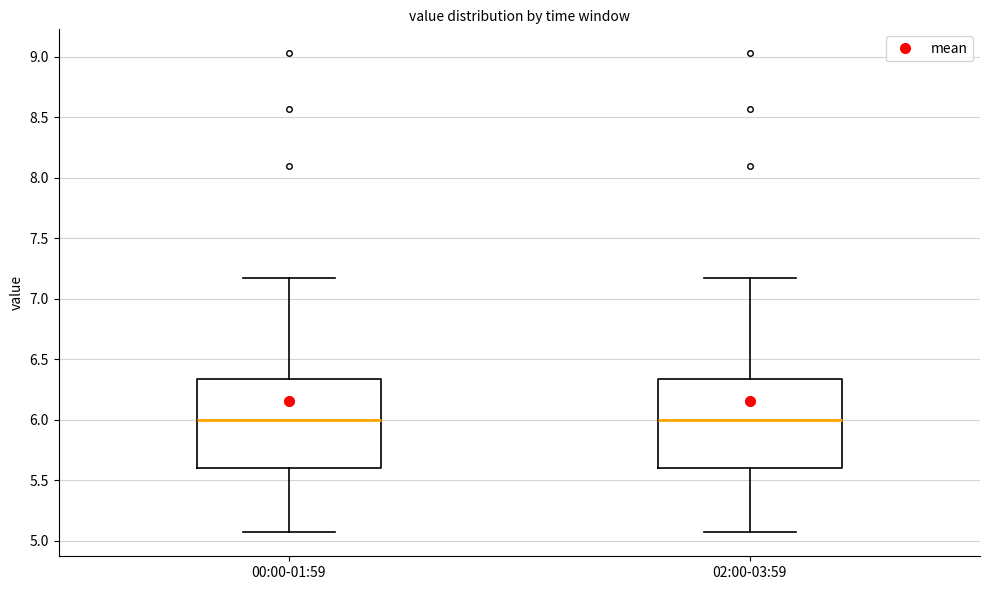

Where does the median line of the box for 02:00-03:59 sit on the y-axis? The values are not printed on the chart, so give them approximately, as read against the axis.

6.00